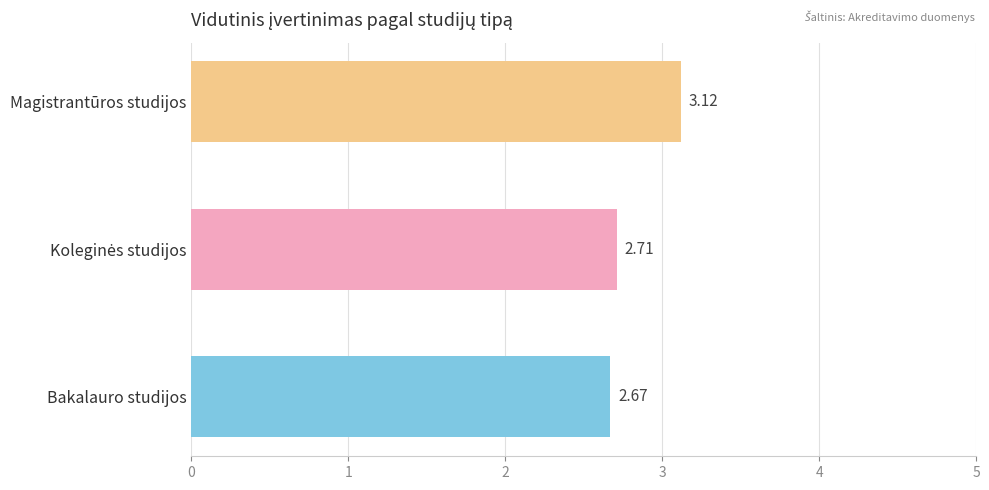

Between Bakalauro studijos and Magistrantūros studijos, which is larger?

Magistrantūros studijos